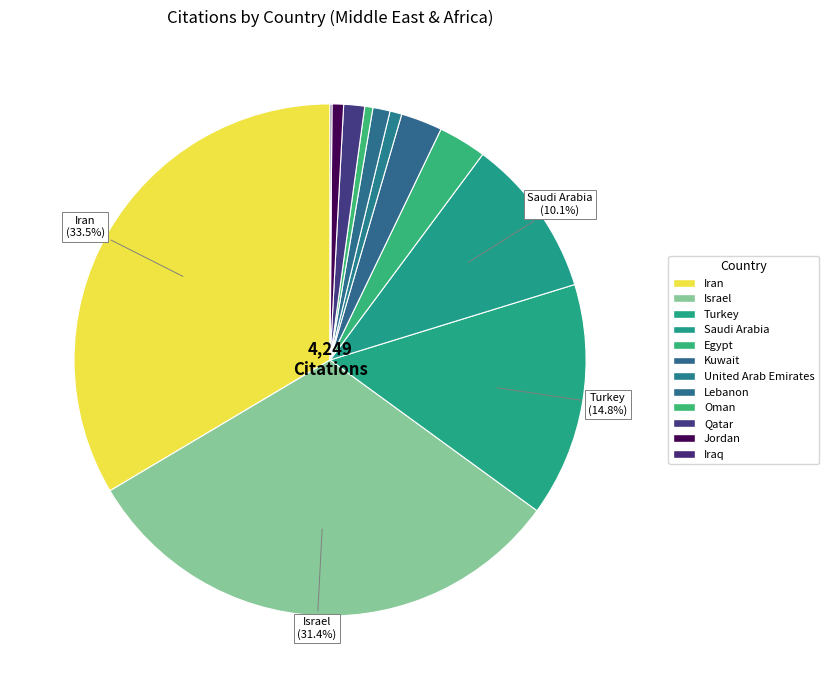

What is the change in value from Oman to Qatar?

+34